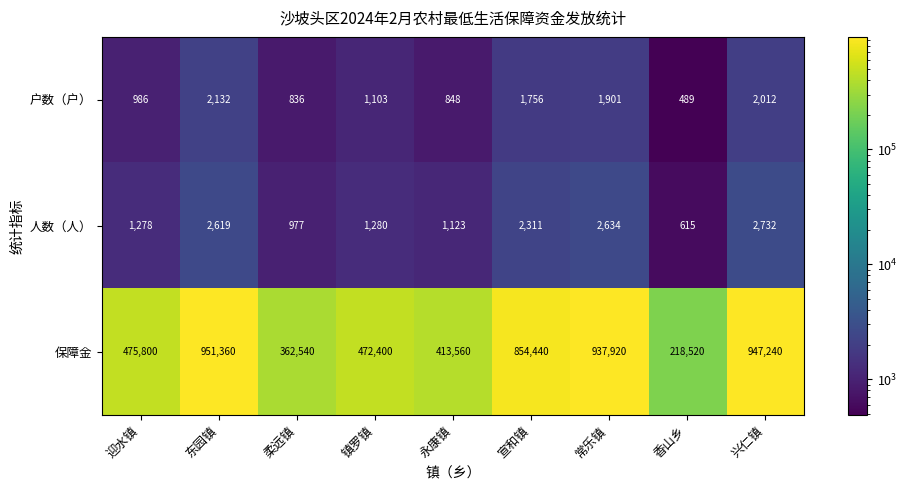

At which label does 人数（人） first exceed 1280?

东园镇